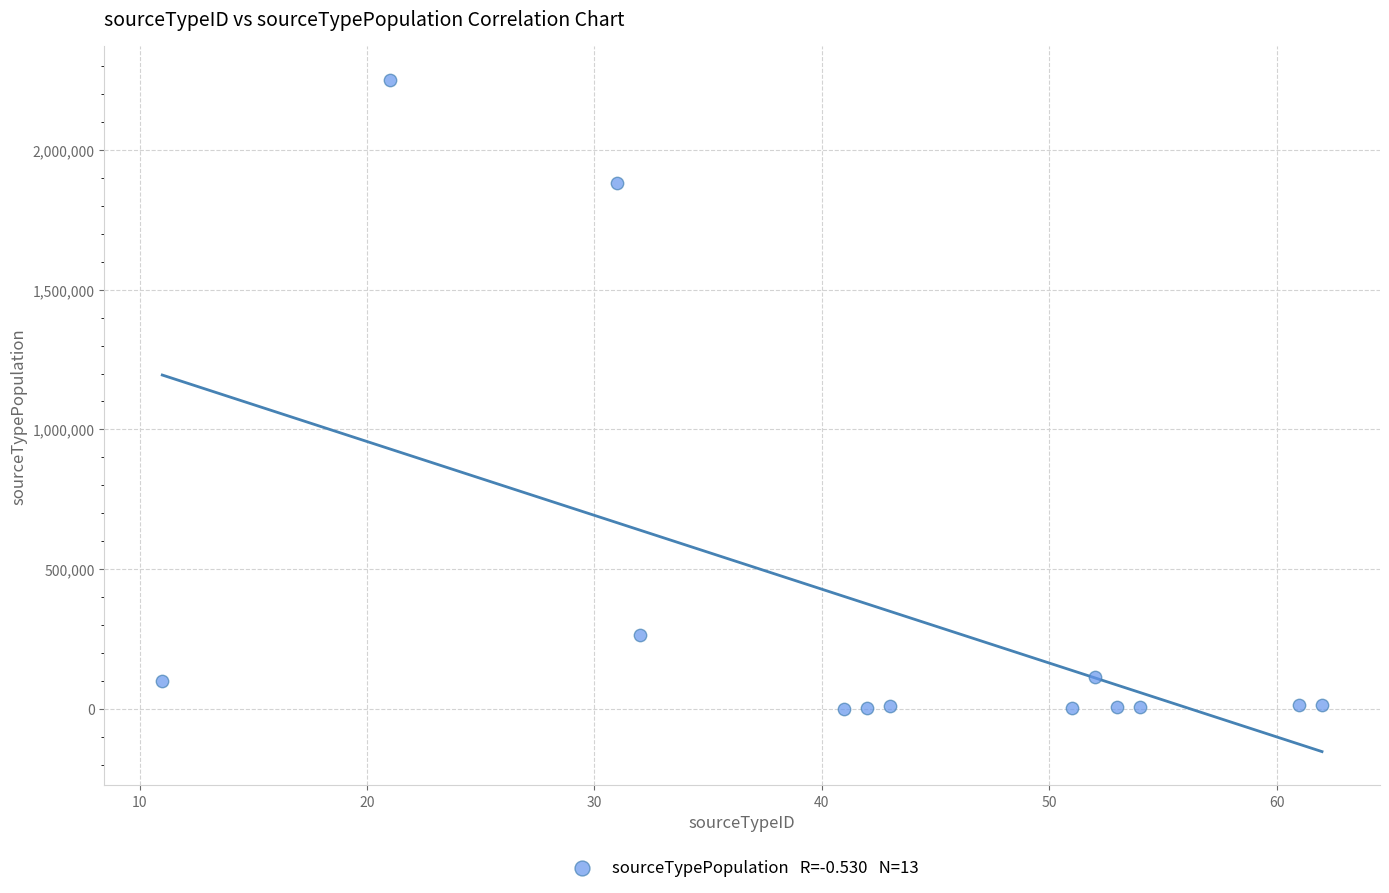

What Y value in the scatter plot is closest to 1126257?

1883657.7